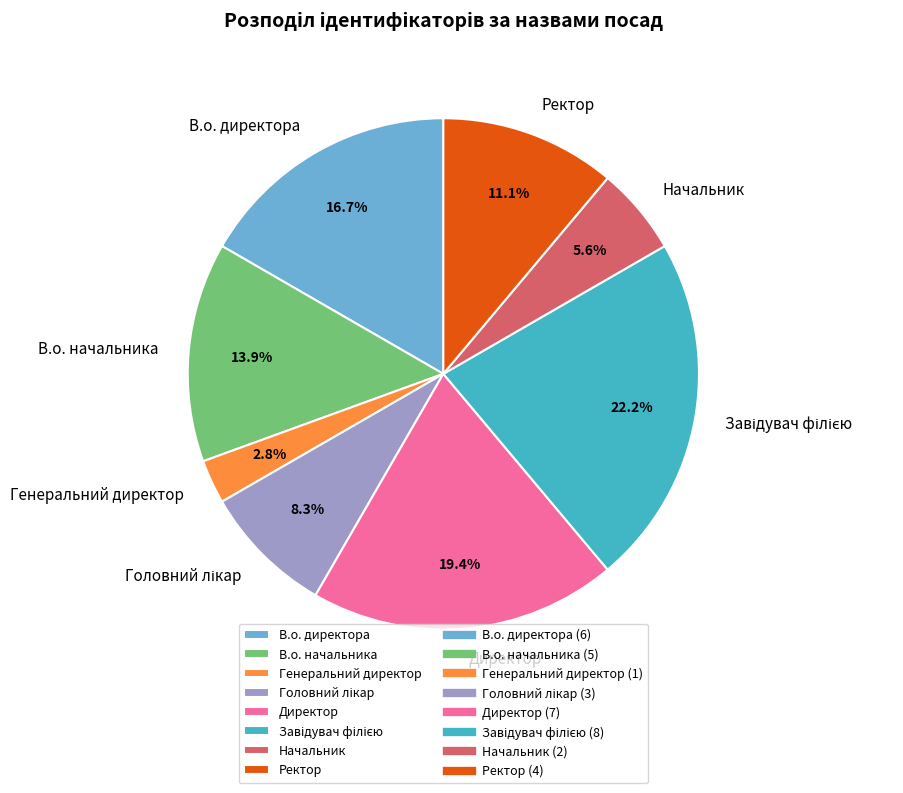

How many segments does this pie chart have?

8